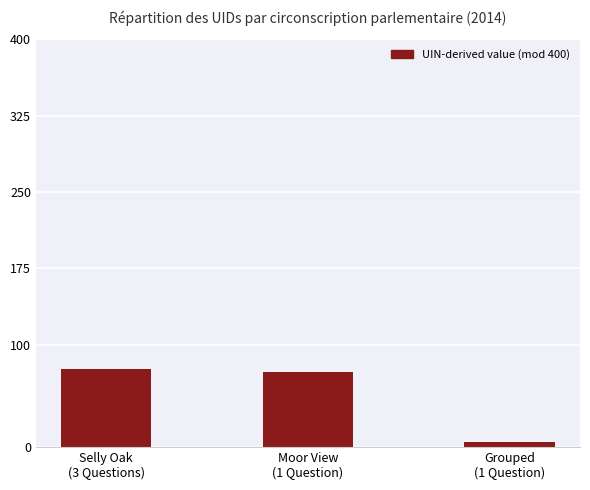

What is the value of the 1st bar from the left?

76